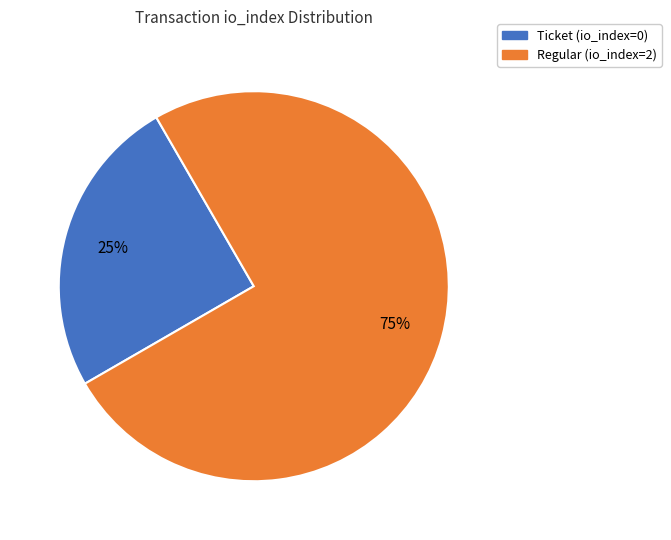

Does any single category account for the majority?

Yes